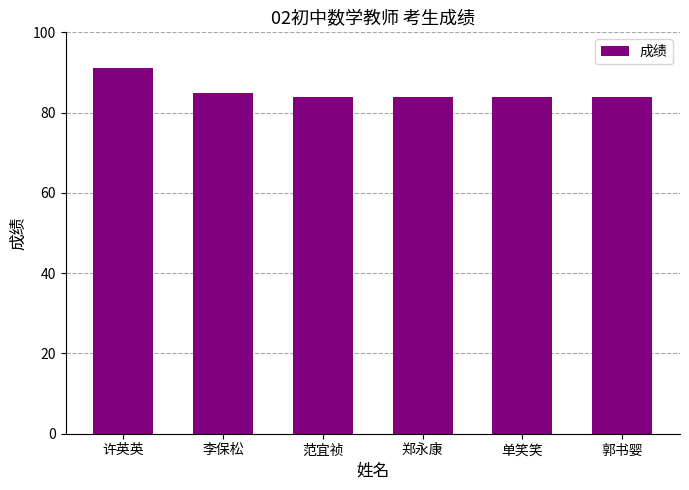

What is the label of the 3rd bar from the right?

郑永康